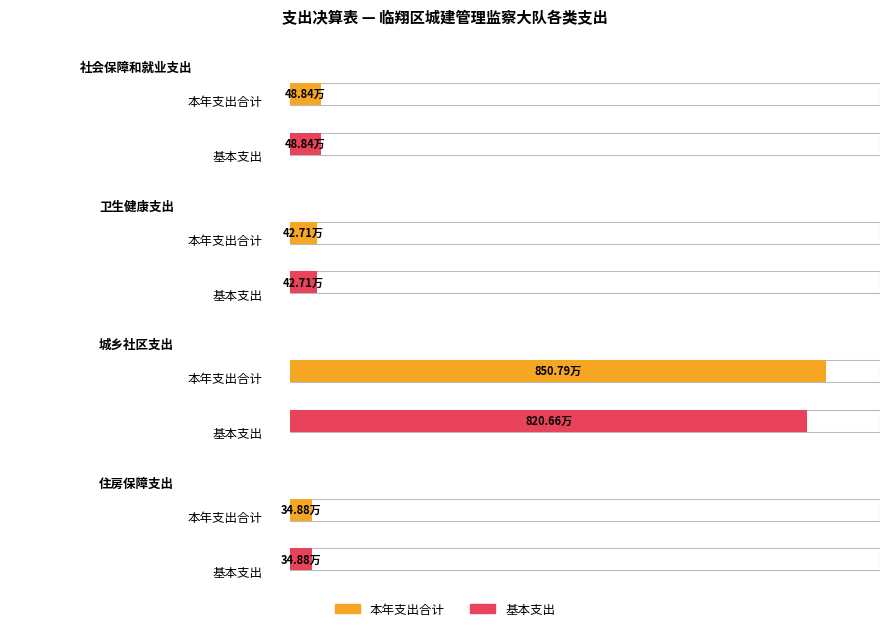

What is the difference between the maximum and minimum values in the 基本支出 series?

785.8